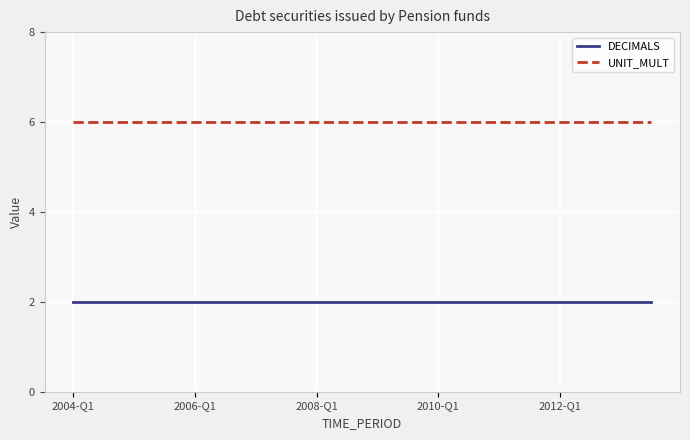

What is the greatest value displayed?

6